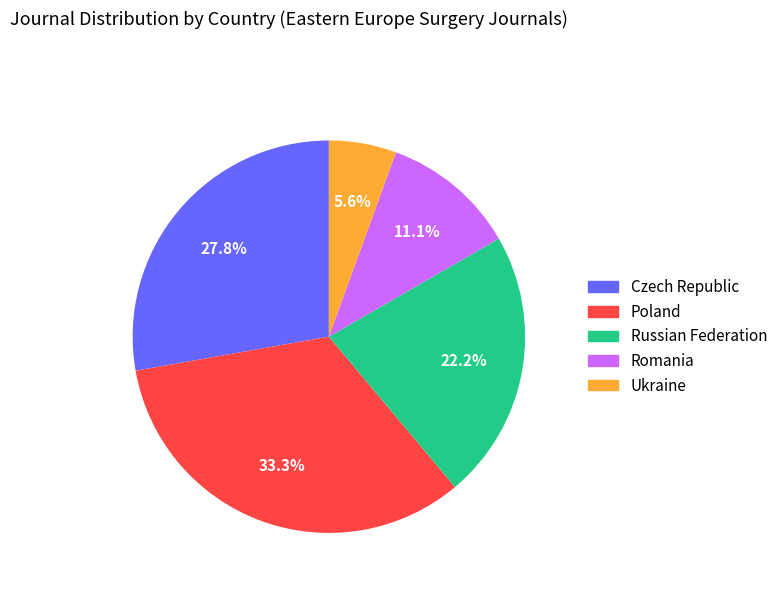

Which category has the biggest portion of the pie?

Poland